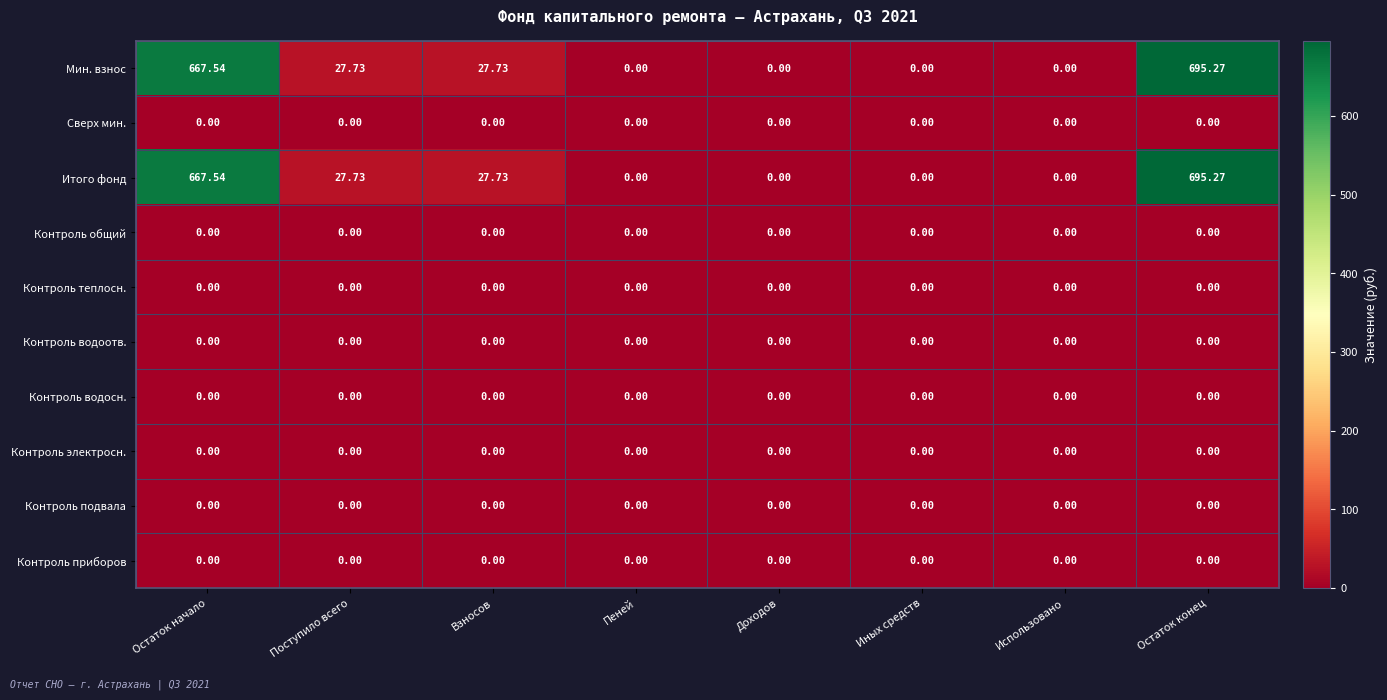

At which category does the chart reach its peak across all series?

Остаток конец